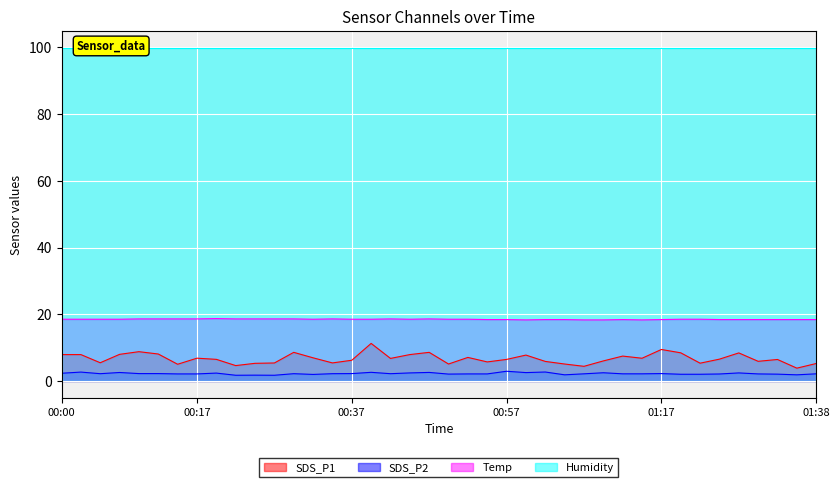

True or false: Temp and SDS_P2 intersect in this chart.

False